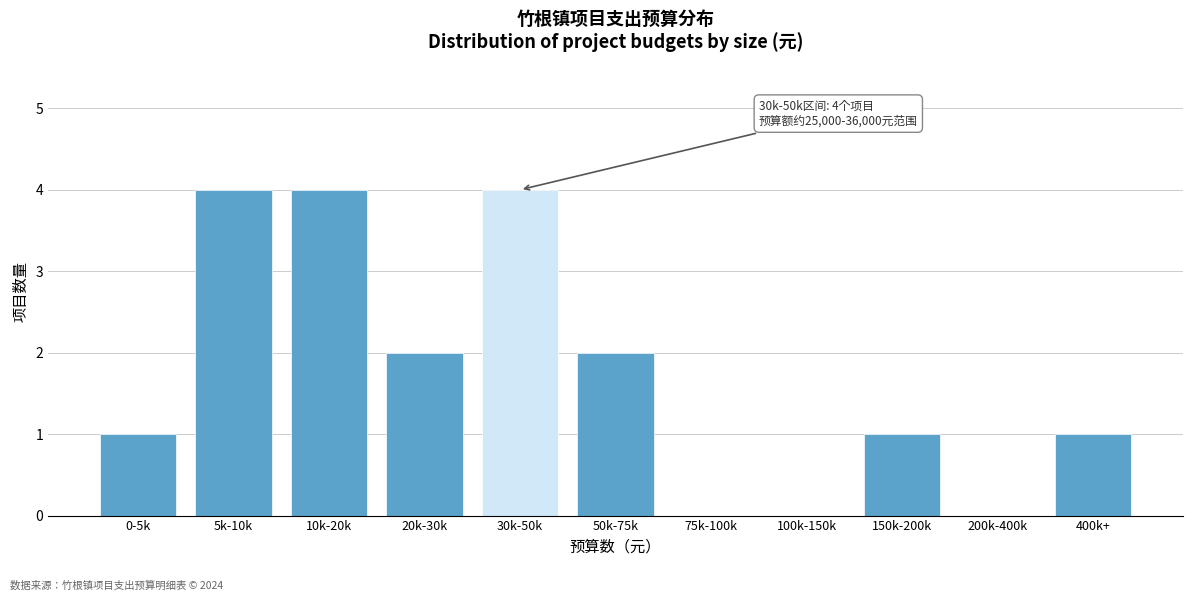

Reading left to right, list all the values displayed in this chart.

0-5k=1	5k-10k=4	10k-20k=4	20k-30k=2	30k-50k=4	50k-75k=2	75k-100k=0	100k-150k=0	150k-200k=1	200k-400k=0	400k+=1